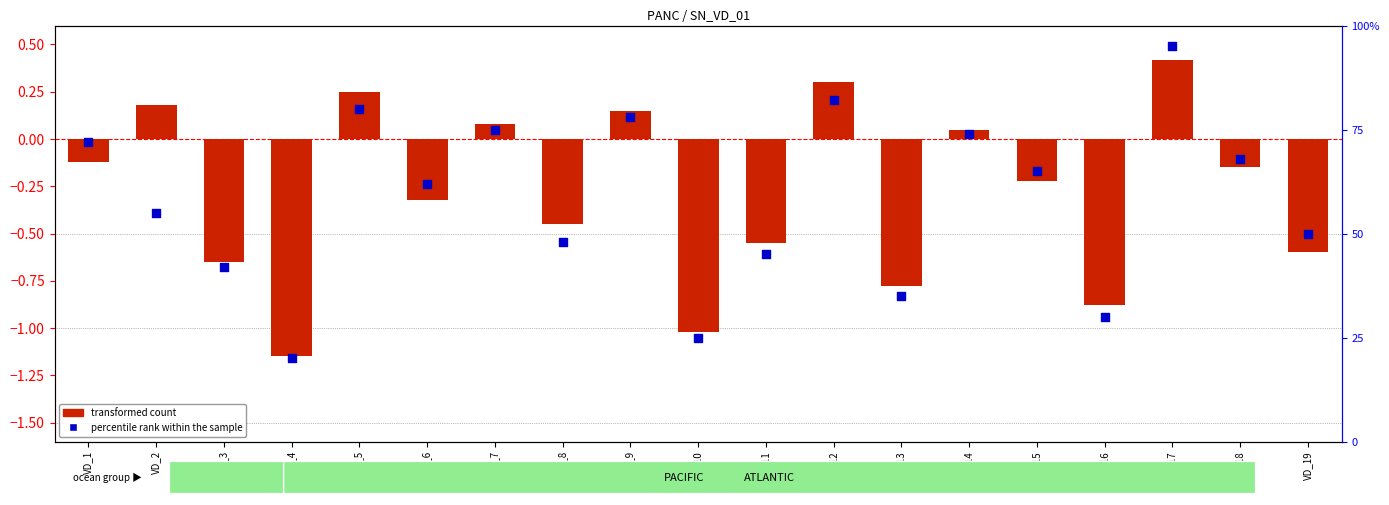

Which series has the widest spread of Y values?

percentile rank within the sample